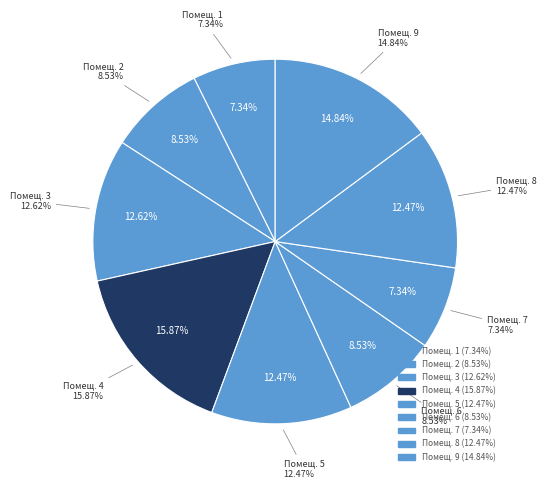

What is the ratio of the value at 9 to the value at 8?

1.2